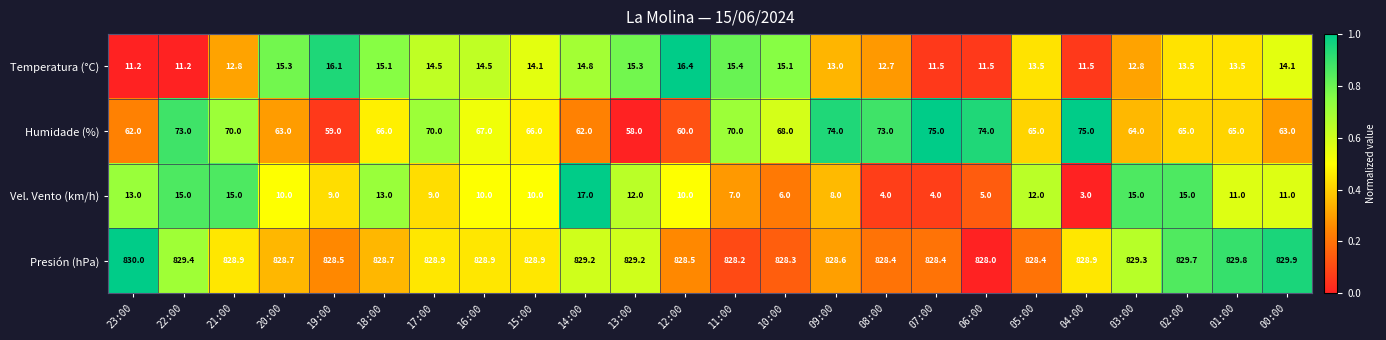

Rank the series by their maximum value, from highest to lowest.

Presión (hPa), Humidade (%), Vel. Vento (km/h), Temperatura (°C)